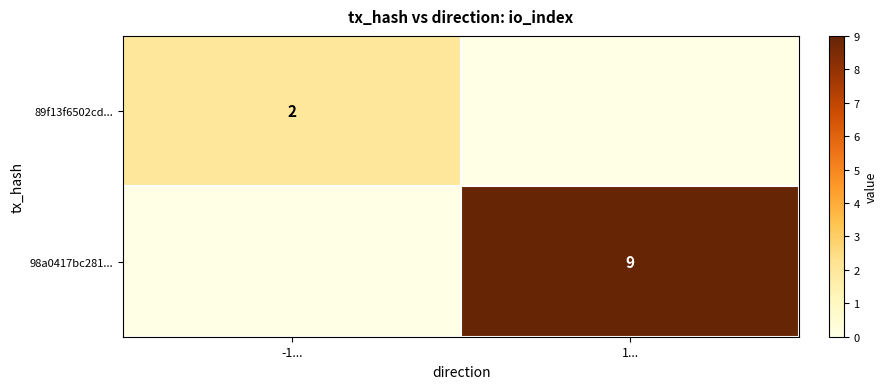

True or false: 89f13f6502cd... has a value of 2 at -1....

True